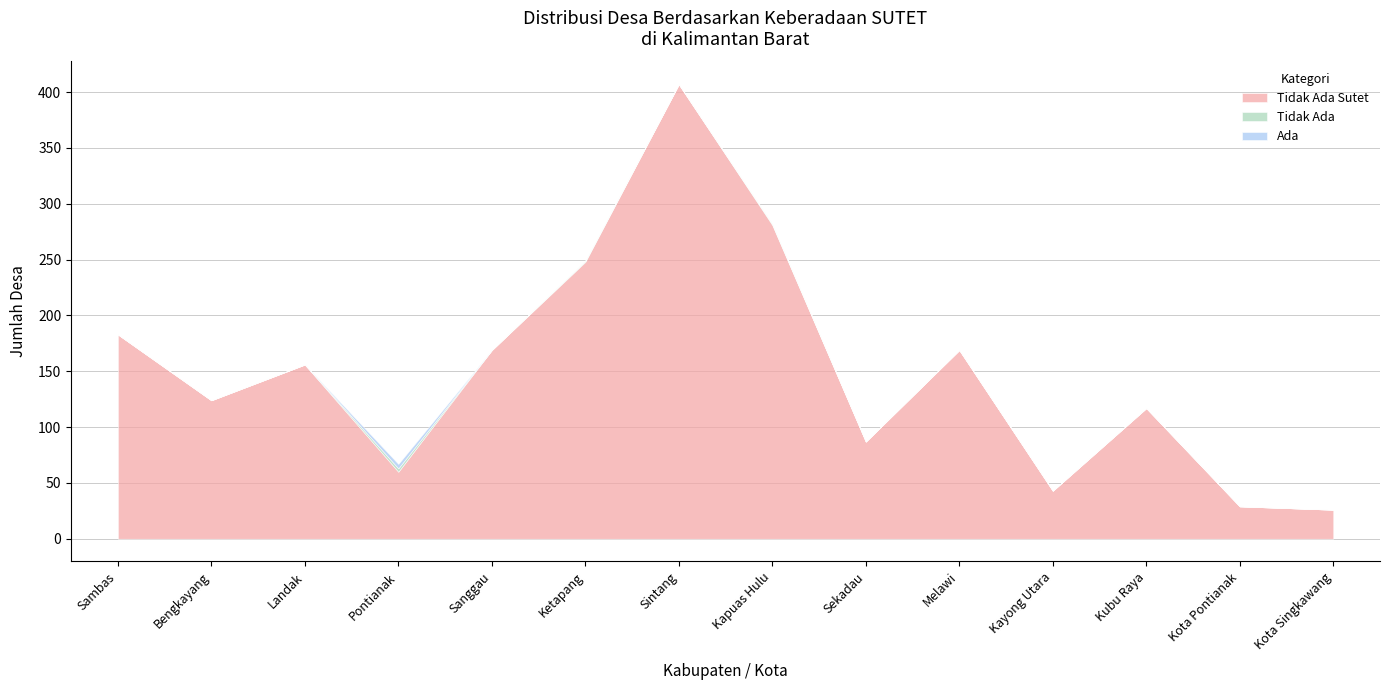

Which series has the largest total across all categories?

Tidak Ada Sutet